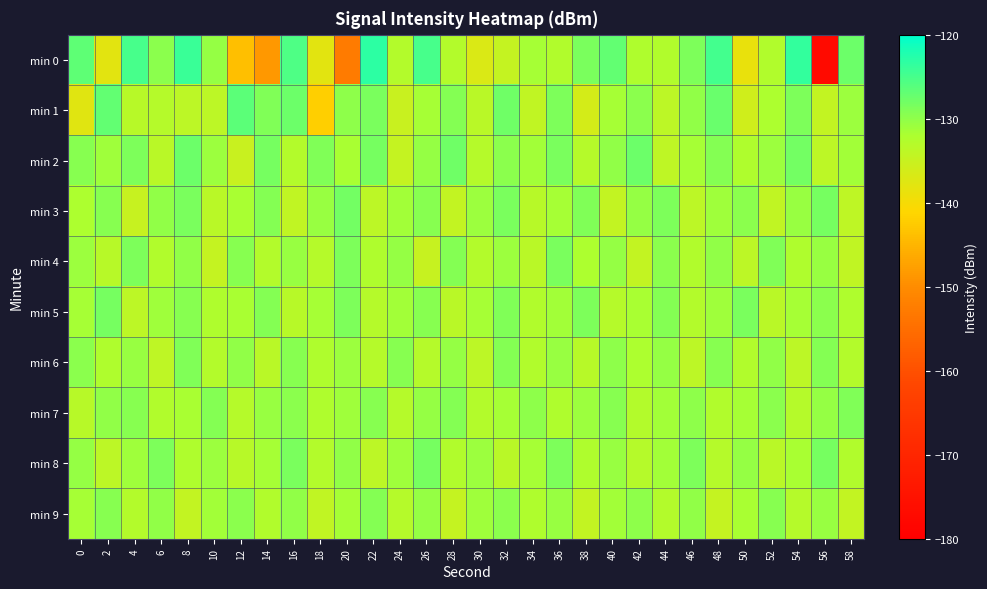

Reading right to left, transcribe all the data shown in this chart.

min 0: 58=-127.7	56=-177.2	54=-123.7	52=-132.6	50=-138.6	48=-124.8	46=-128.8	44=-132.6	42=-132.2	40=-126.8	38=-128.7	36=-132.5	34=-131.5	32=-134.6	30=-136.9	28=-132.7	26=-125.1	24=-132.7	22=-123.2	20=-152.7	18=-137.8	16=-125.5	14=-148.6	12=-143.7	10=-130.4	8=-124.1	6=-129.8	4=-125.0	2=-138.0	0=-126.6
min 1: 58=-131.0	56=-134.5	54=-128.7	52=-132.1	50=-135.8	48=-127.4	46=-130.2	44=-133.6	42=-129.8	40=-131.5	38=-136.2	36=-128.9	34=-134.1	32=-127.8	30=-133.4	28=-129.3	26=-131.7	24=-135.2	22=-128.5	20=-130.0	18=-141.9	16=-127.7	14=-129.1	12=-126.5	10=-133.8	8=-133.7	6=-133.1	4=-133.2	2=-126.9	0=-137.8
min 2: 58=-131.3	56=-133.7	54=-128.1	52=-130.8	50=-132.4	48=-129.2	46=-131.6	44=-134.0	42=-127.7	40=-130.3	38=-132.9	36=-128.6	34=-131.4	32=-129.7	30=-133.1	28=-127.9	26=-130.5	24=-134.6	22=-128.3	20=-131.8	18=-129.1	16=-132.7	14=-128.4	12=-135.2	10=-130.9	8=-127.6	6=-133.4	4=-128.8	2=-131.2	0=-129.5
min 3: 58=-133.9	56=-128.3	54=-130.6	52=-134.2	50=-129.8	48=-131.1	46=-133.6	44=-128.8	42=-130.4	40=-134.5	38=-129.1	36=-131.7	34=-133.2	32=-128.5	30=-130.9	28=-134.3	26=-129.6	24=-131.4	22=-133.8	20=-128.2	18=-130.7	16=-134.1	14=-129.3	12=-131.9	10=-133.5	8=-128.6	6=-130.2	4=-134.8	2=-129.4	0=-132.1
min 4: 58=-134.1	56=-130.7	54=-132.4	52=-129.0	50=-133.8	48=-130.2	46=-132.6	44=-129.7	42=-134.3	40=-130.5	38=-132.1	36=-128.6	34=-133.5	32=-130.9	30=-132.7	28=-129.2	26=-134.8	24=-130.4	22=-132.3	20=-128.9	18=-133.1	16=-130.6	14=-132.8	12=-129.4	10=-134.6	8=-130.1	6=-132.5	4=-128.7	2=-133.3	0=-130.8
min 5: 58=-132.3	56=-129.7	54=-131.6	52=-133.4	50=-128.5	48=-131.2	46=-132.8	44=-129.3	42=-131.9	40=-133.1	38=-128.7	36=-131.4	34=-132.6	32=-129.0	30=-131.7	28=-133.5	26=-129.4	24=-131.3	22=-132.9	20=-128.8	18=-131.6	16=-133.3	14=-129.2	12=-131.8	10=-132.4	8=-129.6	6=-131.1	4=-133.7	2=-128.3	0=-131.5
min 6: 58=-132.8	56=-129.3	54=-133.7	52=-130.2	50=-132.5	48=-129.5	46=-133.8	44=-130.4	42=-132.1	40=-129.9	38=-133.3	36=-130.7	34=-132.6	32=-129.2	30=-133.6	28=-130.5	26=-132.9	24=-129.4	22=-133.1	20=-130.8	18=-132.2	16=-129.6	14=-133.5	12=-130.3	10=-132.7	8=-129.1	6=-133.9	4=-130.6	2=-132.4	0=-129.8
min 7: 58=-129.1	56=-130.4	54=-133.1	52=-129.7	50=-131.6	48=-132.5	46=-130.0	44=-131.3	42=-132.8	40=-129.4	38=-130.8	36=-132.3	34=-129.9	32=-131.5	30=-132.7	28=-129.2	26=-130.5	24=-133.0	22=-129.6	20=-131.1	18=-132.4	16=-129.8	14=-130.7	12=-132.9	10=-129.3	8=-131.8	6=-132.6	4=-129.5	2=-130.1	0=-133.2
min 8: 58=-132.5	56=-128.3	54=-131.8	52=-133.5	50=-130.4	48=-132.9	46=-128.7	44=-131.4	42=-133.1	40=-130.6	38=-132.2	36=-128.9	34=-131.7	32=-133.4	30=-130.8	28=-132.6	26=-128.4	24=-131.1	22=-133.8	20=-130.3	18=-132.7	16=-128.6	14=-131.5	12=-133.2	10=-130.9	8=-132.4	6=-128.8	4=-131.2	2=-133.6	0=-130.5
min 9: 58=-134.3	56=-130.7	54=-133.1	52=-129.5	50=-131.8	48=-134.6	46=-130.3	44=-132.7	42=-130.0	40=-131.4	38=-134.4	36=-130.6	34=-132.3	32=-129.8	30=-131.1	28=-134.7	26=-130.5	24=-132.9	22=-129.2	20=-131.6	18=-134.2	16=-130.1	14=-132.5	12=-129.7	10=-131.3	8=-134.5	6=-130.2	4=-132.8	2=-129.4	0=-131.7